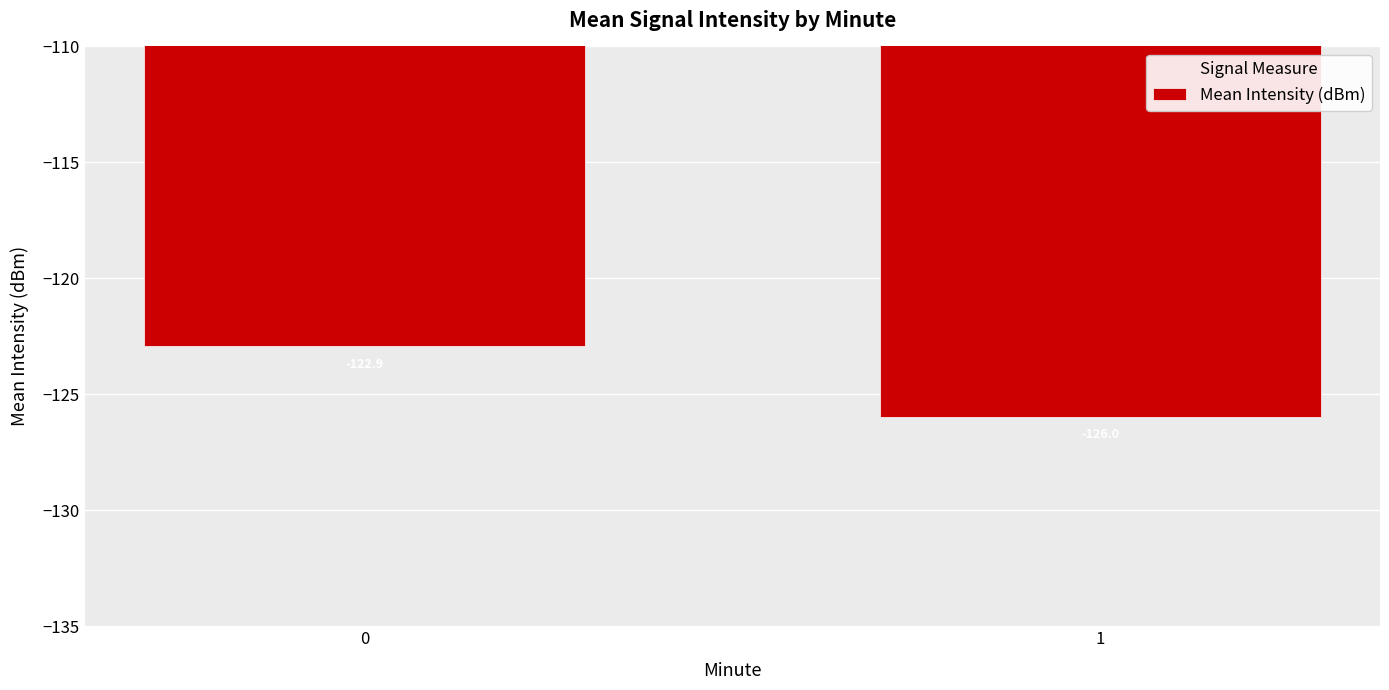

List the labels in order of value, largest first.

0, 1